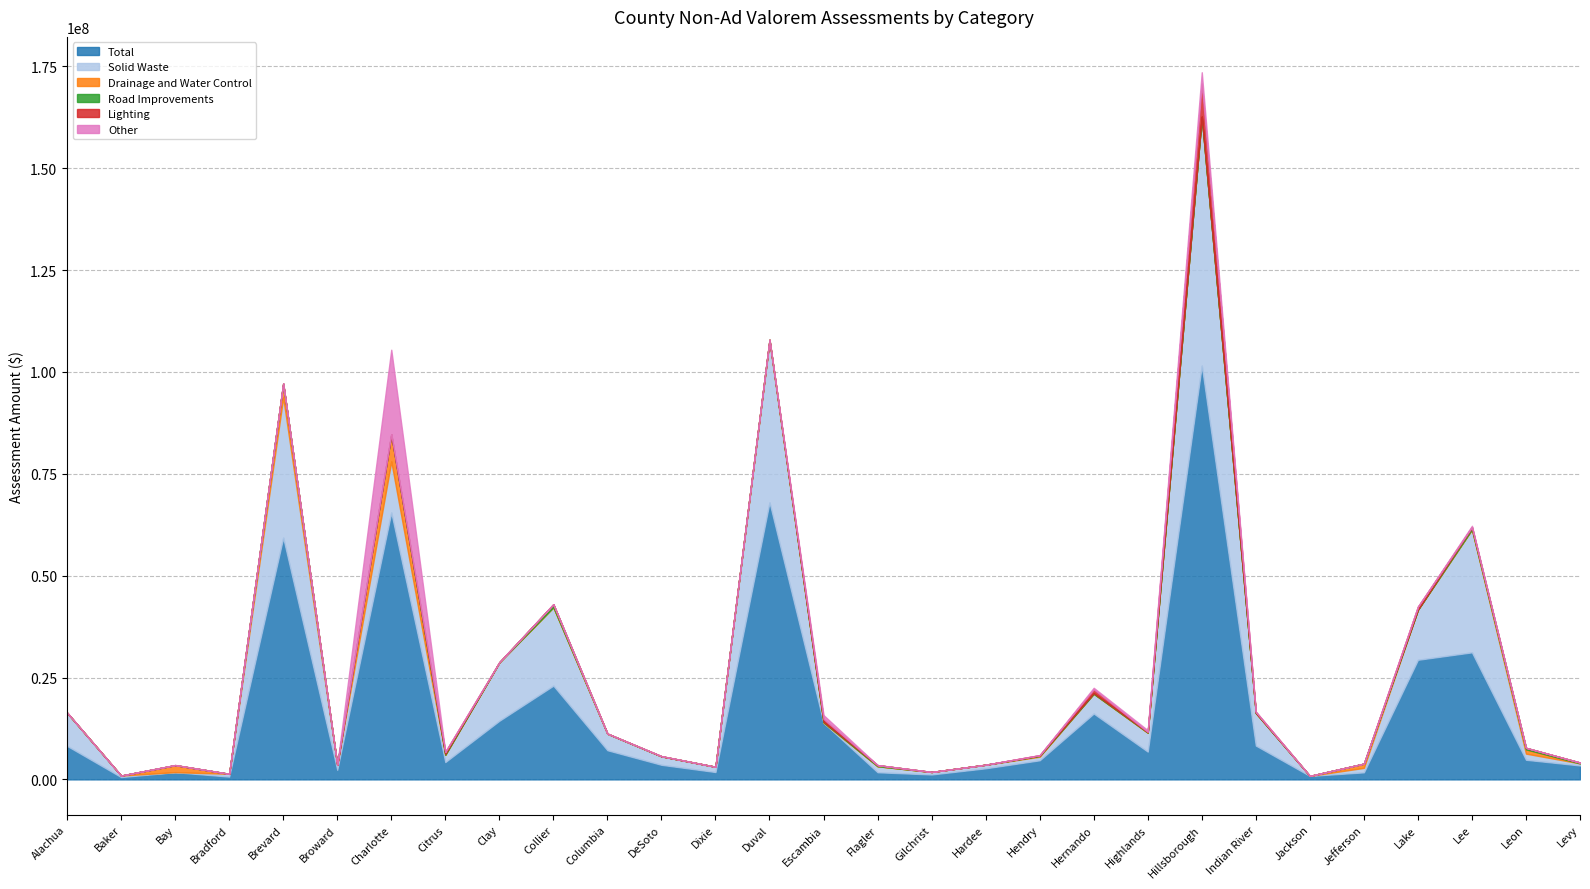

Which series has the largest range (max minus min)?

Total